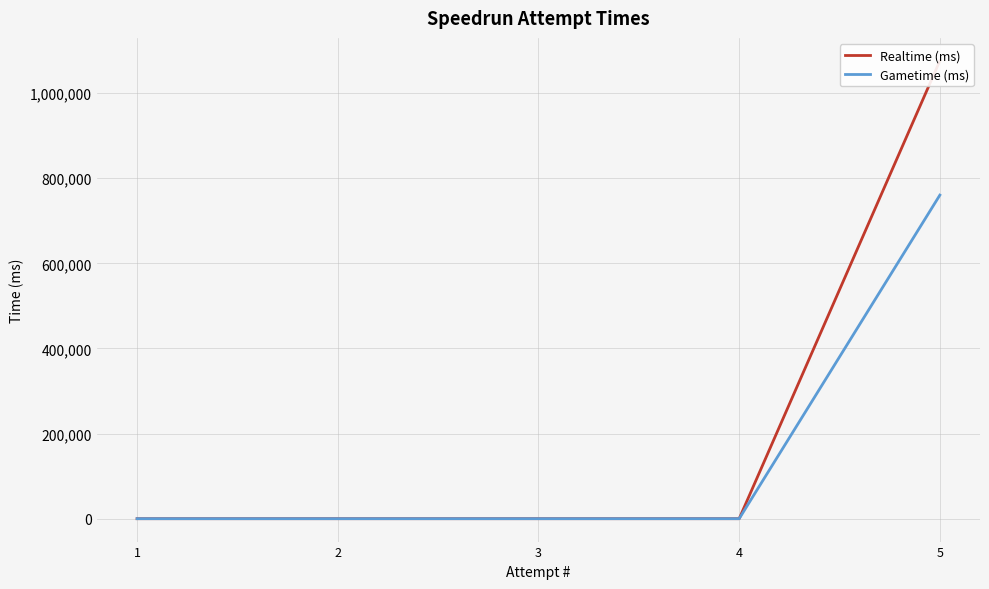

How many categories are shown in the chart?

5